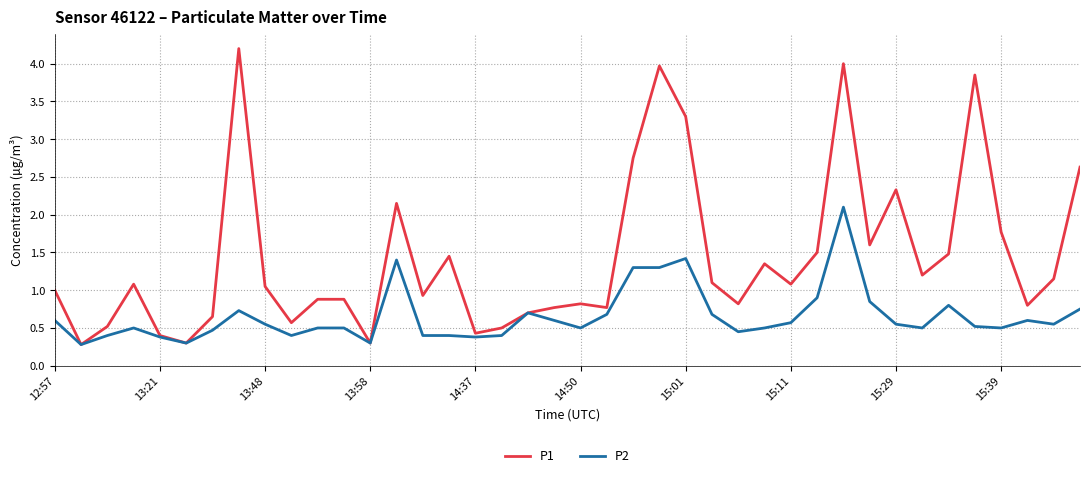

Which series has the largest total across all categories?

P1